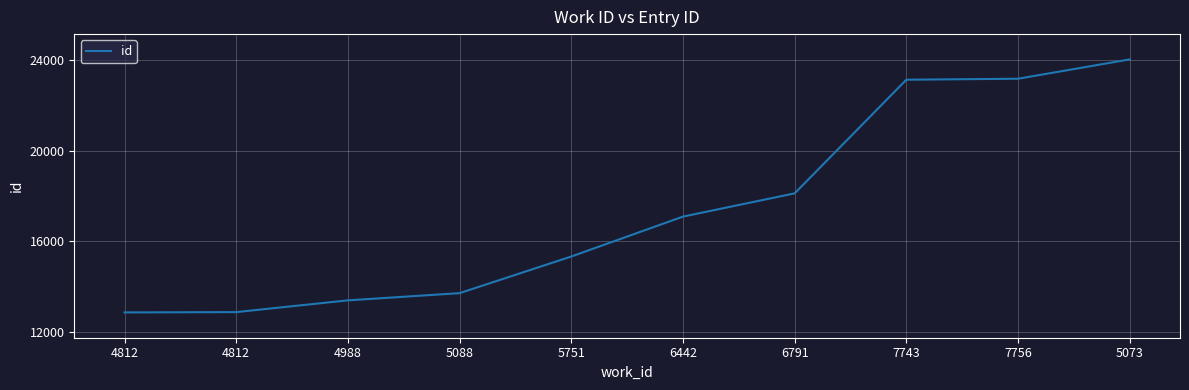

Reading right to left, what are all the values shown in this chart?

24017	23166	23123	18117	17093	15336	13722	13404	12887	12873